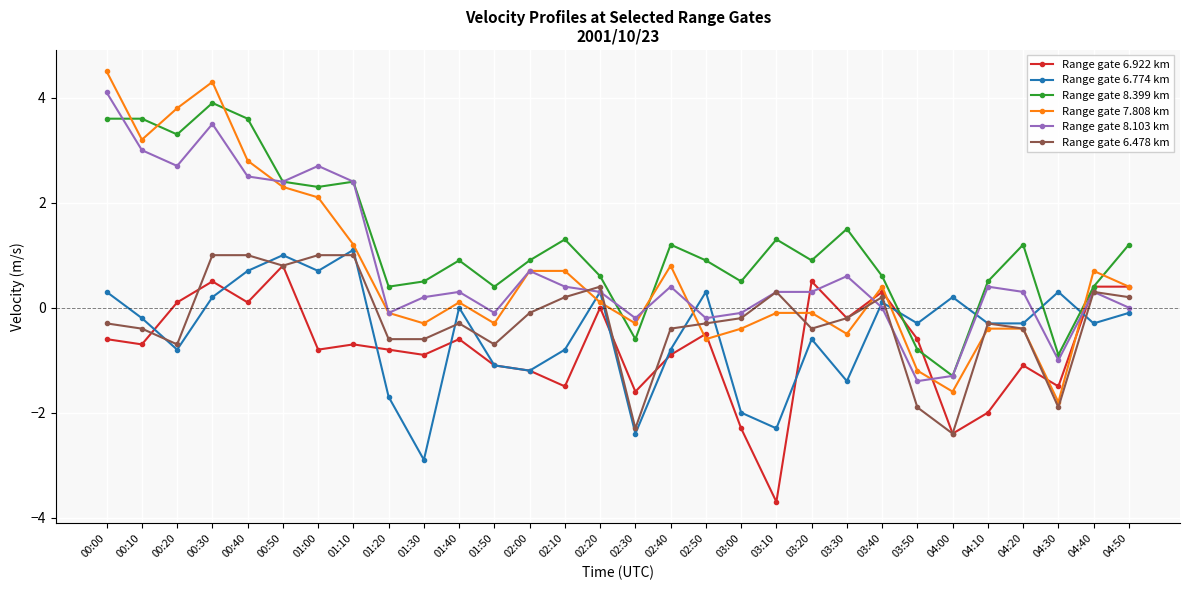

Which series has the largest range (max minus min)?

Range gate 7.808 km